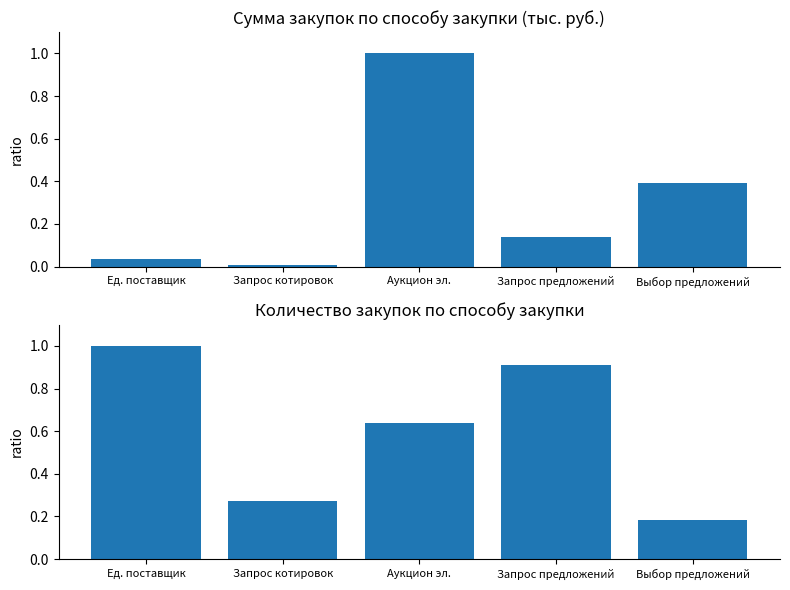

What is the total value across all series at Запрос котировок?

0.3